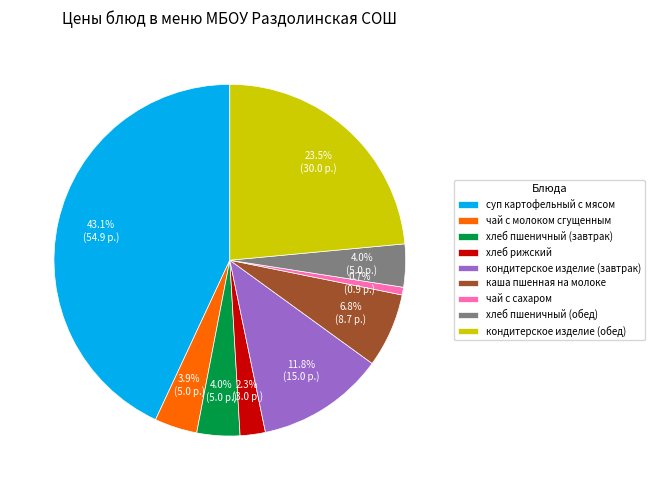

Which category has the smallest portion of the pie?

чай с сахаром